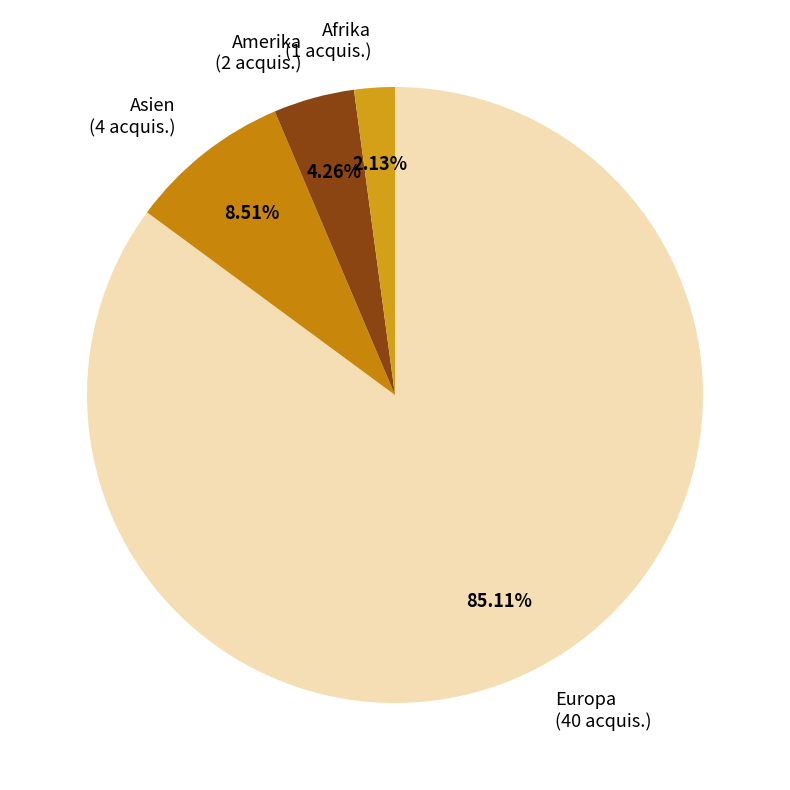

To the nearest percent, what is the difference between the largest and smallest slice percentages?

83%